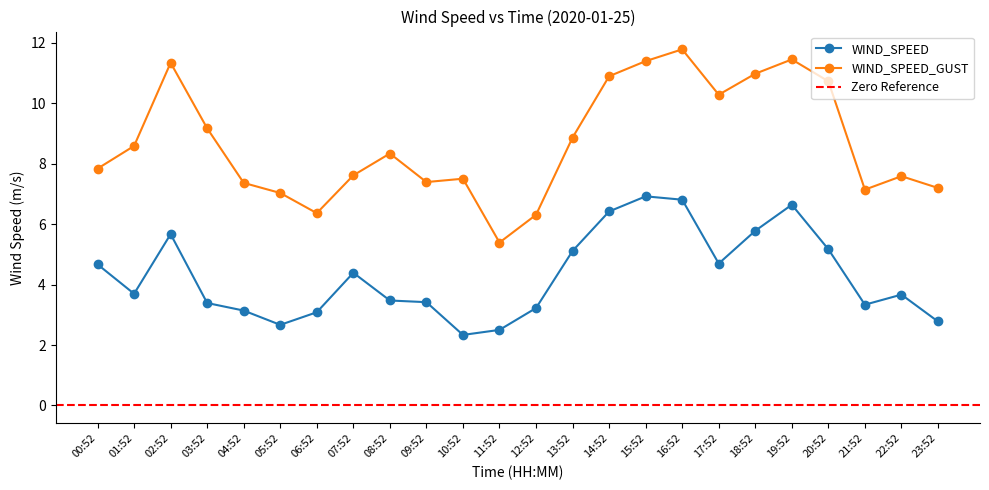

Where is the first local minimum for WIND_SPEED_GUST?

06:52